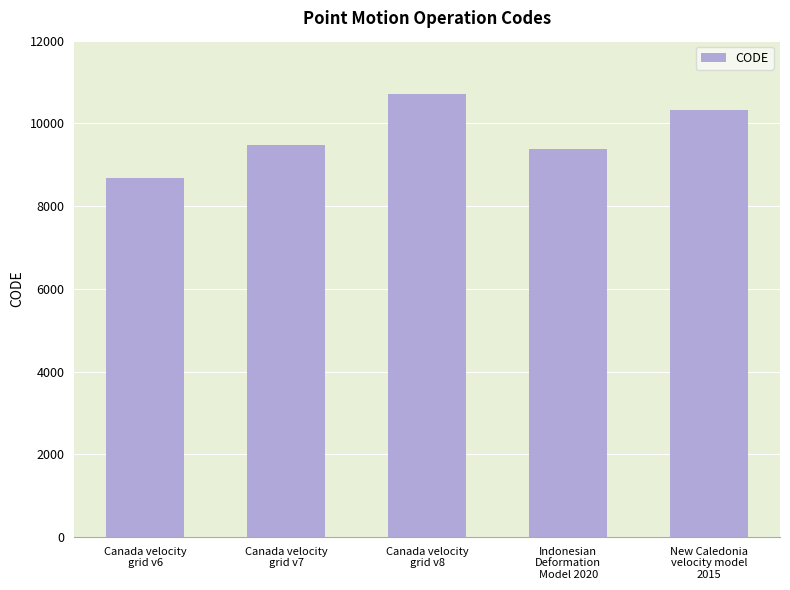

How many distinct data groups are displayed?

1